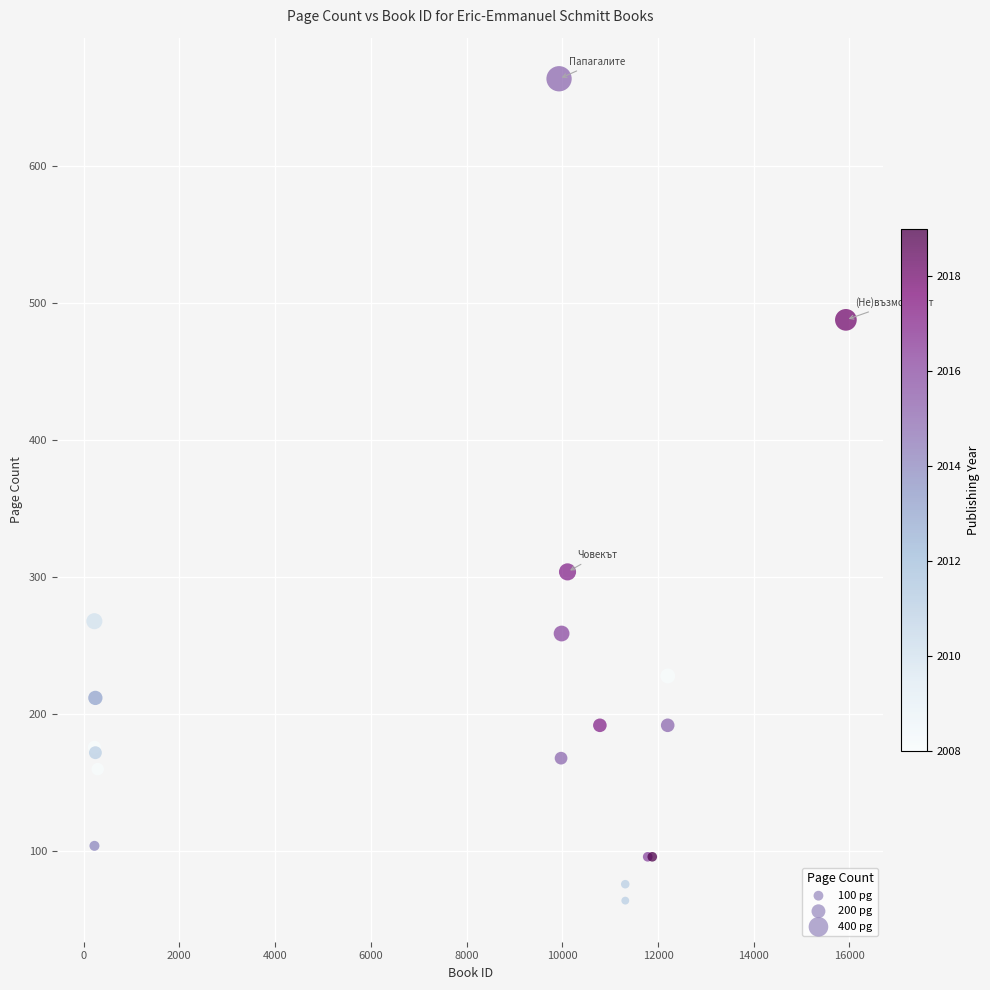

What Y value in the scatter plot is closest to 364?

304